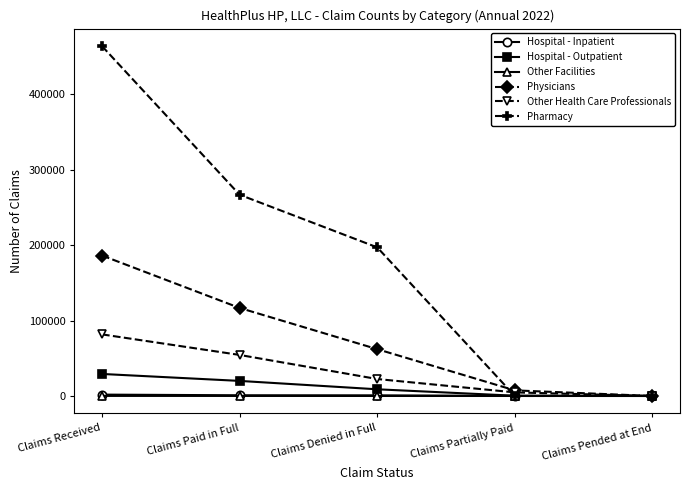

At which category does the chart reach its peak across all series?

Claims Received